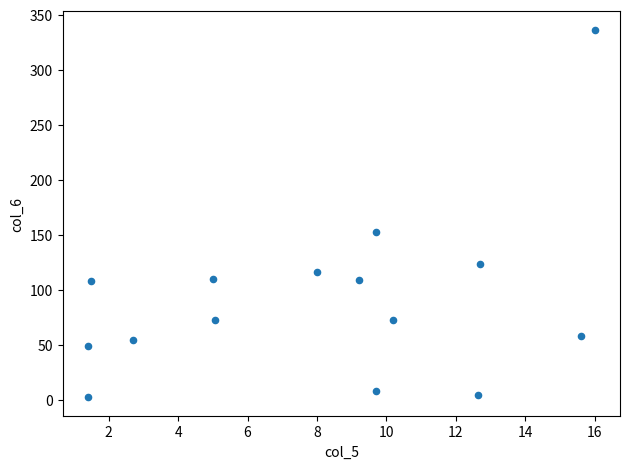

What Y value in the scatter plot is closest to 169?

152.3